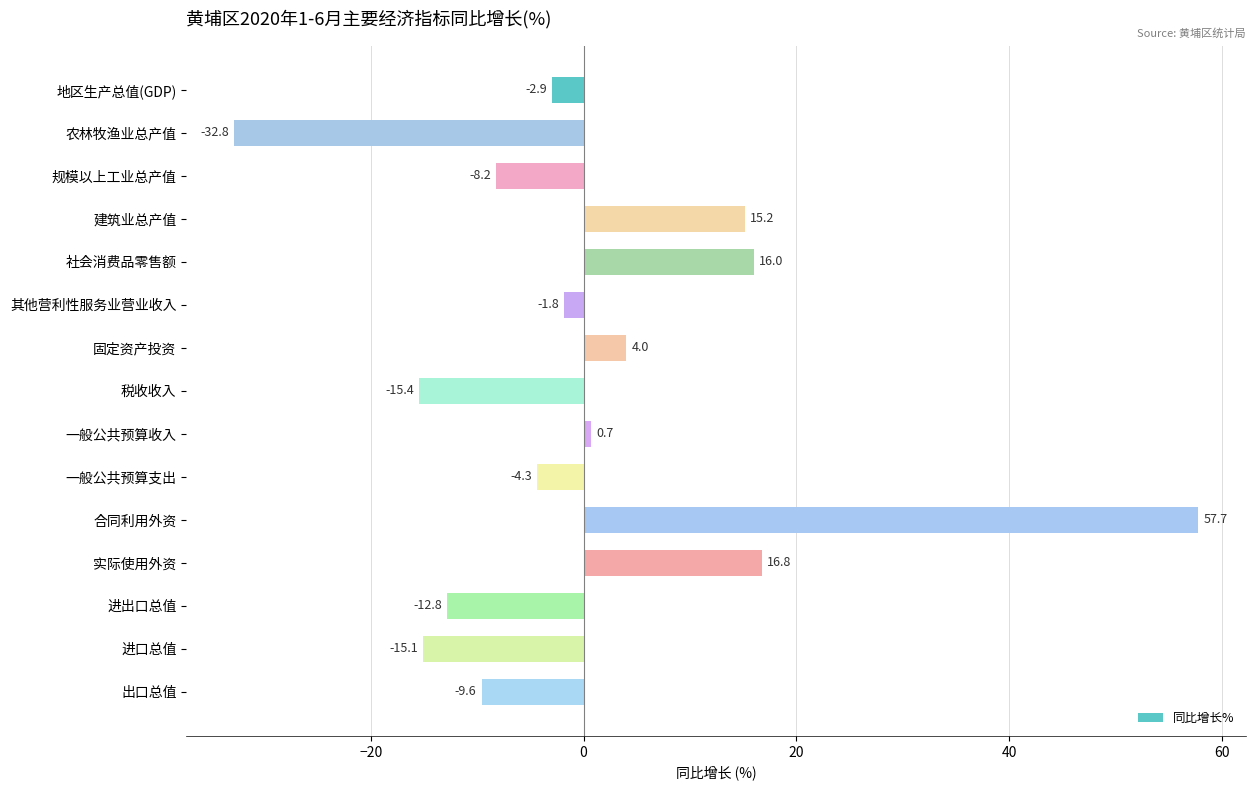

What is the difference between the maximum and minimum values?

90.5